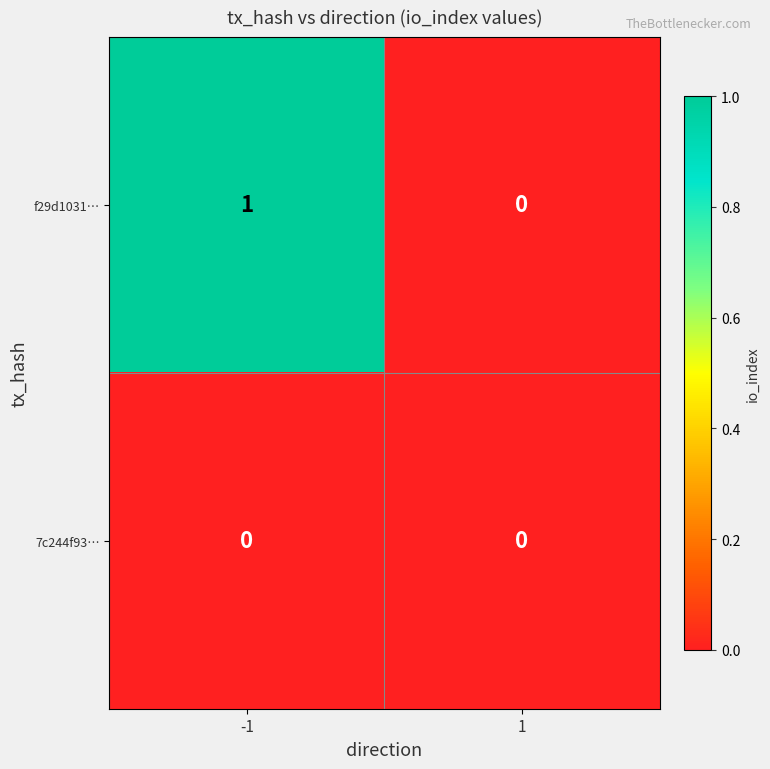

Which series has the largest total across all categories?

f29d1031…